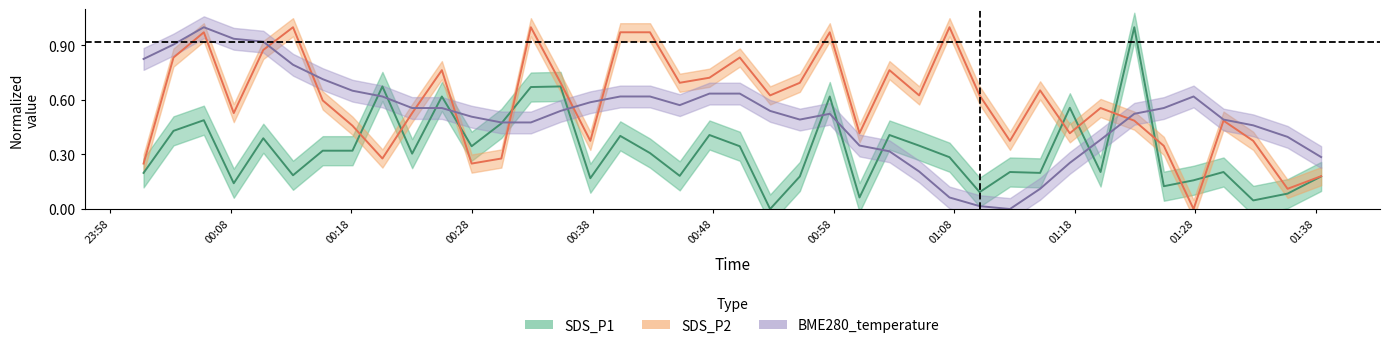

List the series in order of their overall mean, lowest first.

SDS_P1, BME280_temperature, SDS_P2